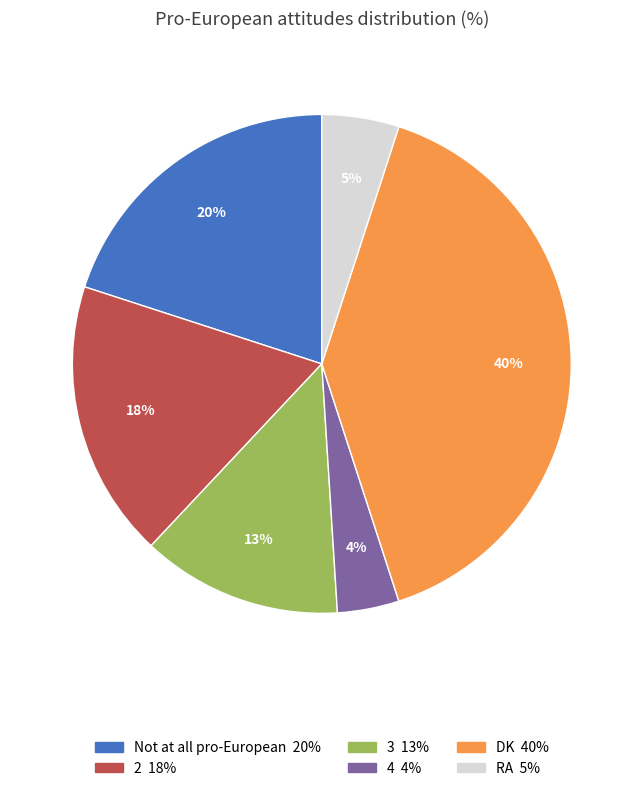

To the nearest percent, what is the average slice percentage?

17%